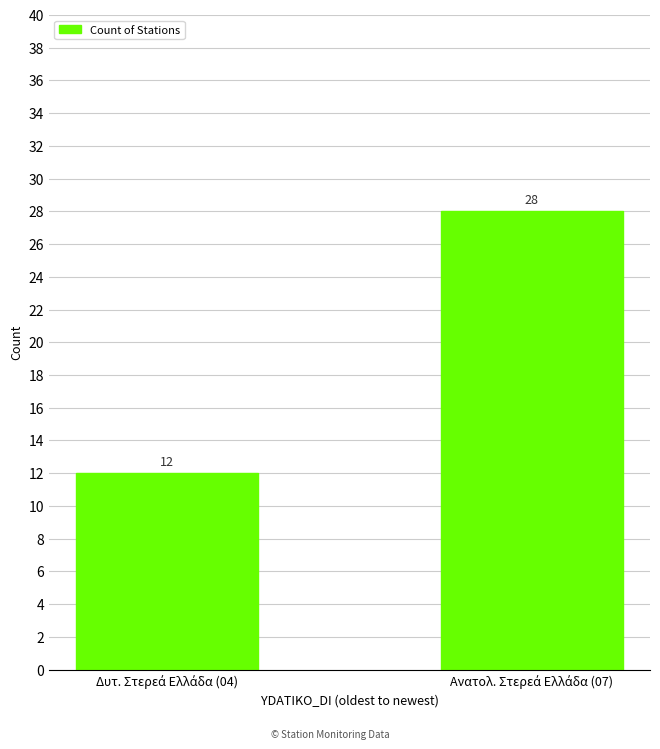

How many series are shown in this chart?

1